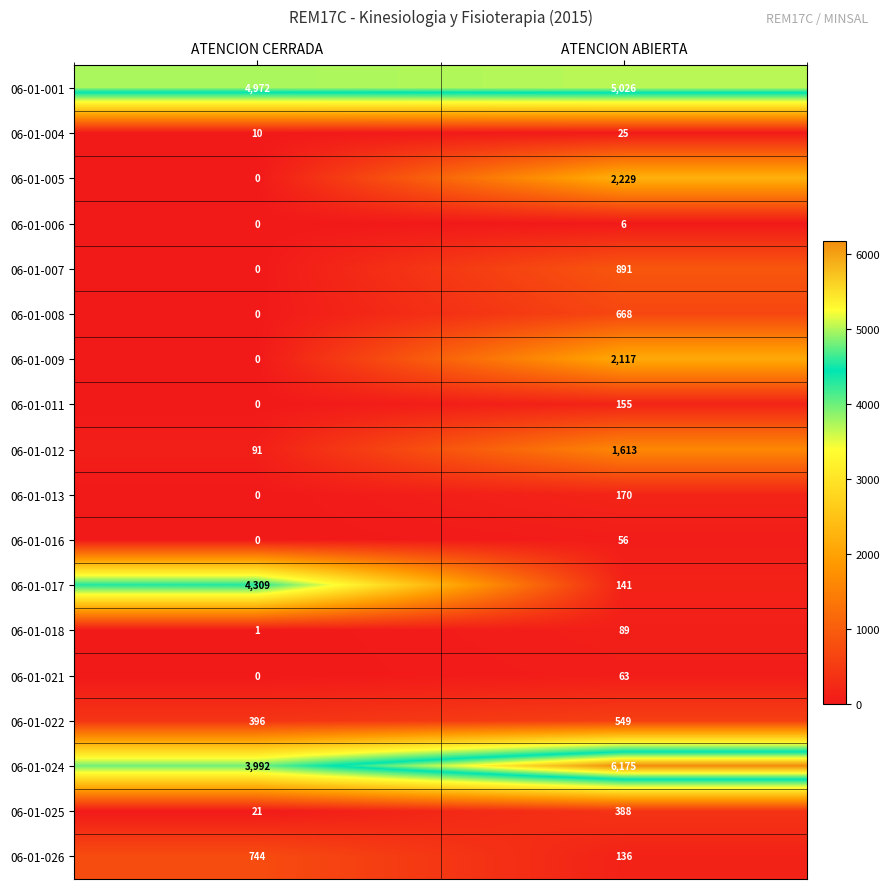

How many values in 06-01-006 are above zero?

1